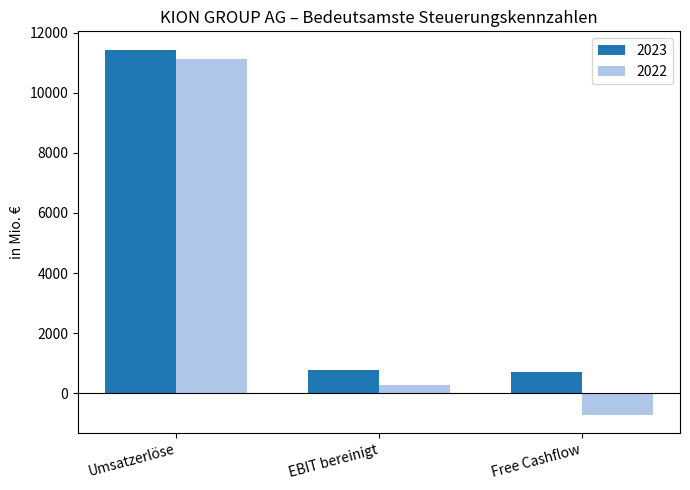

The 2023 series shows 11433.7 at Umsatzerlöse. True or false?

True